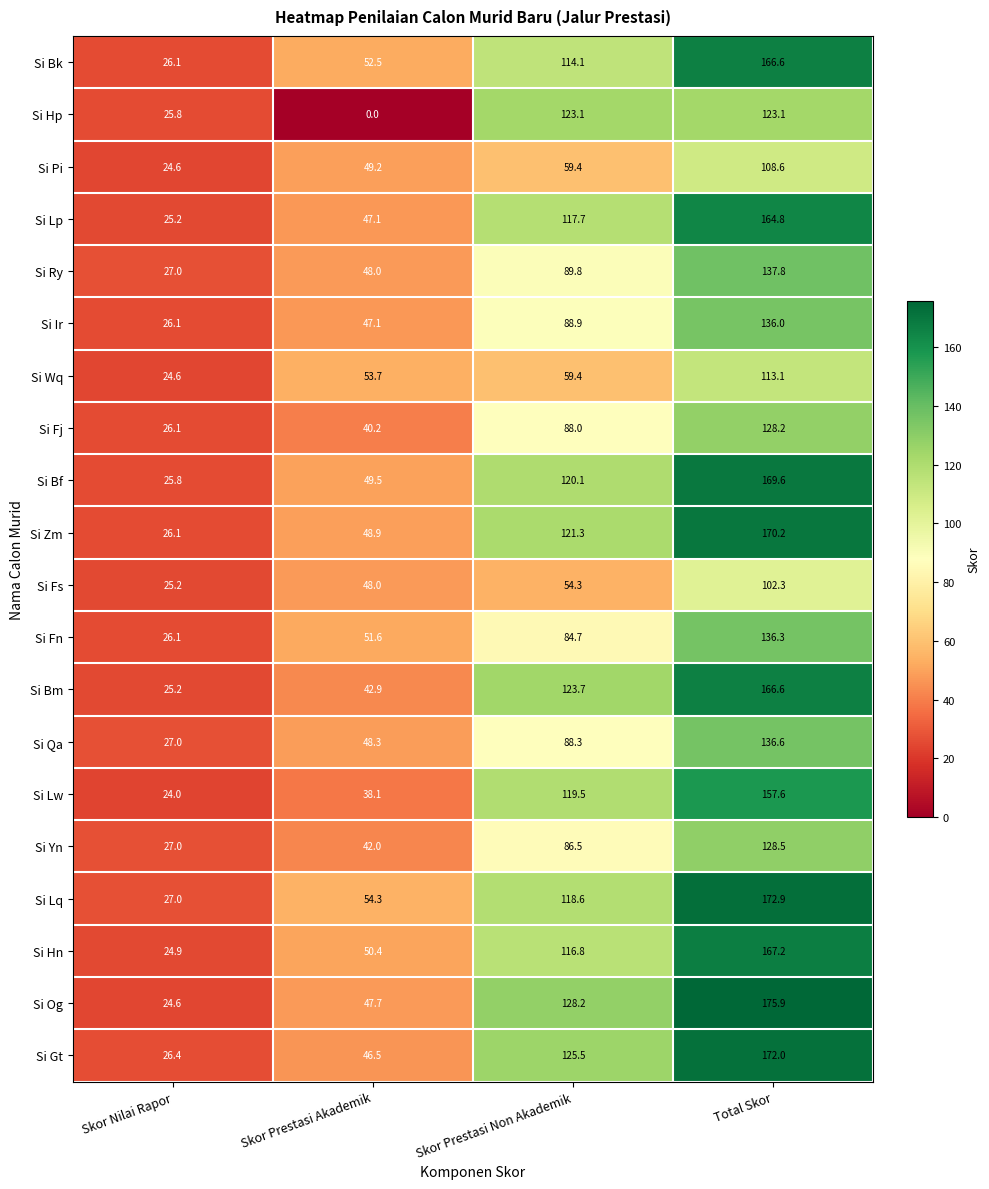

What is the difference between the Si Lw values at Skor Nilai Rapor and Skor Prestasi Non Akademik?

95.5